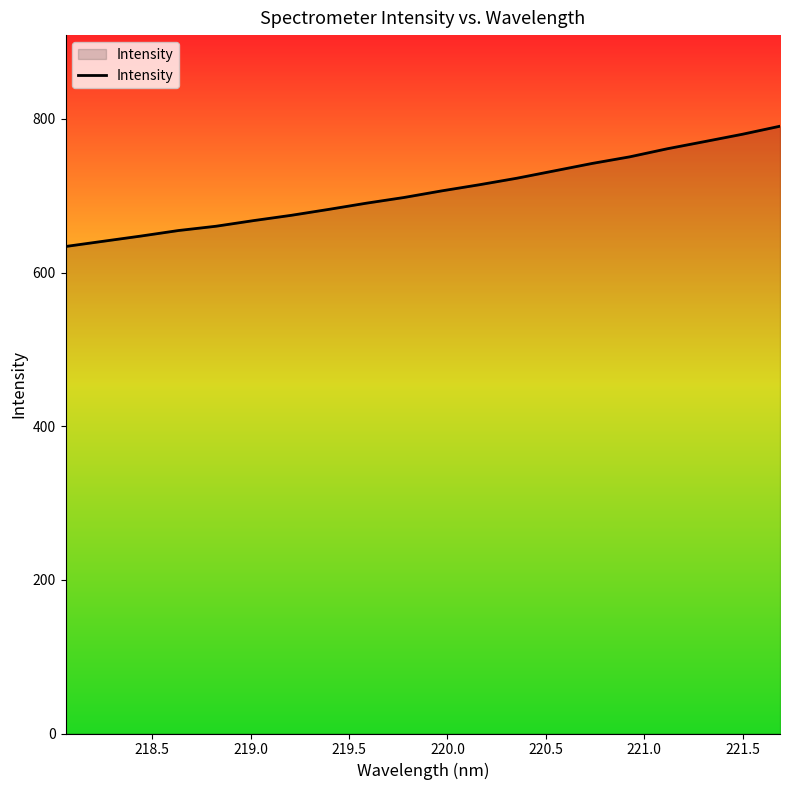

Reading right to left, extract all data points from this chart.

790.6	780.1	770.6	761.2	750.7	742.1	732.5	722.9	714.4	706.4	697.8	690.4	682.4	674.6	667.7	660.4	654.8	647.6	640.8	634.0